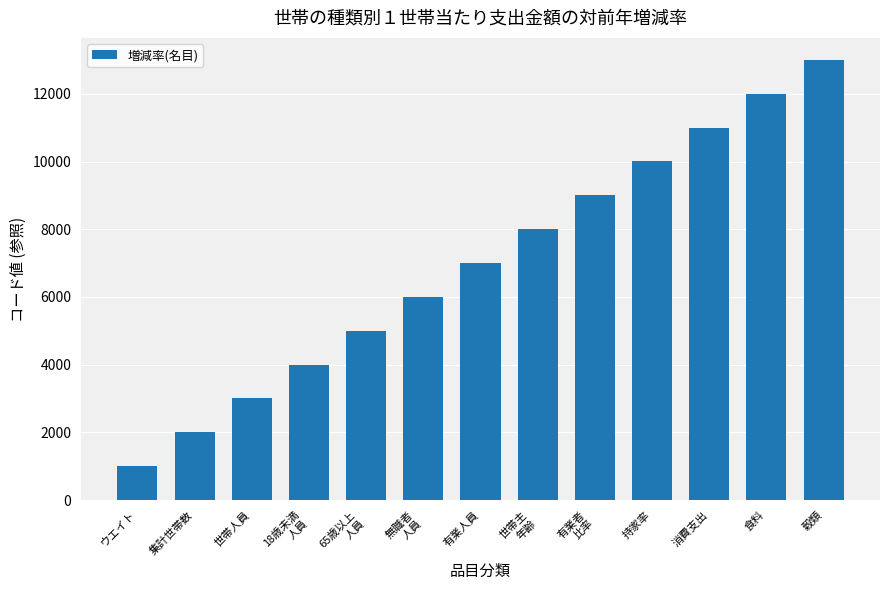

How many data points are less than 7001?

6